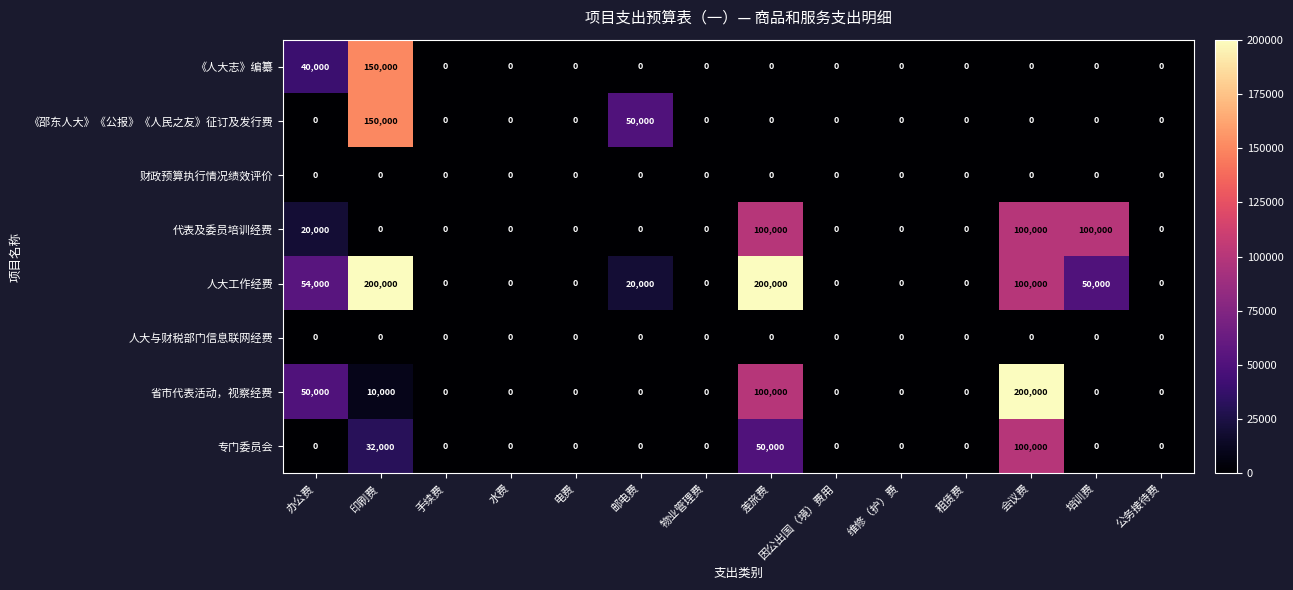

At which category is the sum across all series the highest?

印刷费